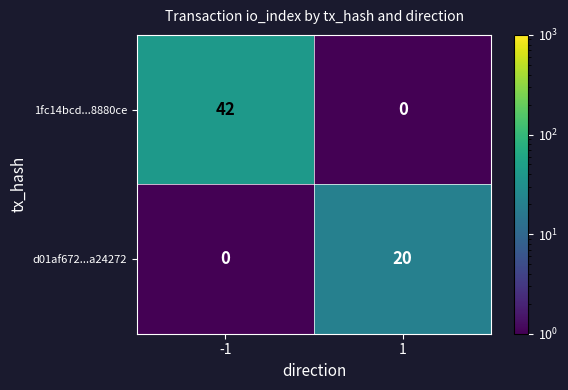

What is the difference between the maximum and minimum values in the 1fc14bcd...8880ce series?

42